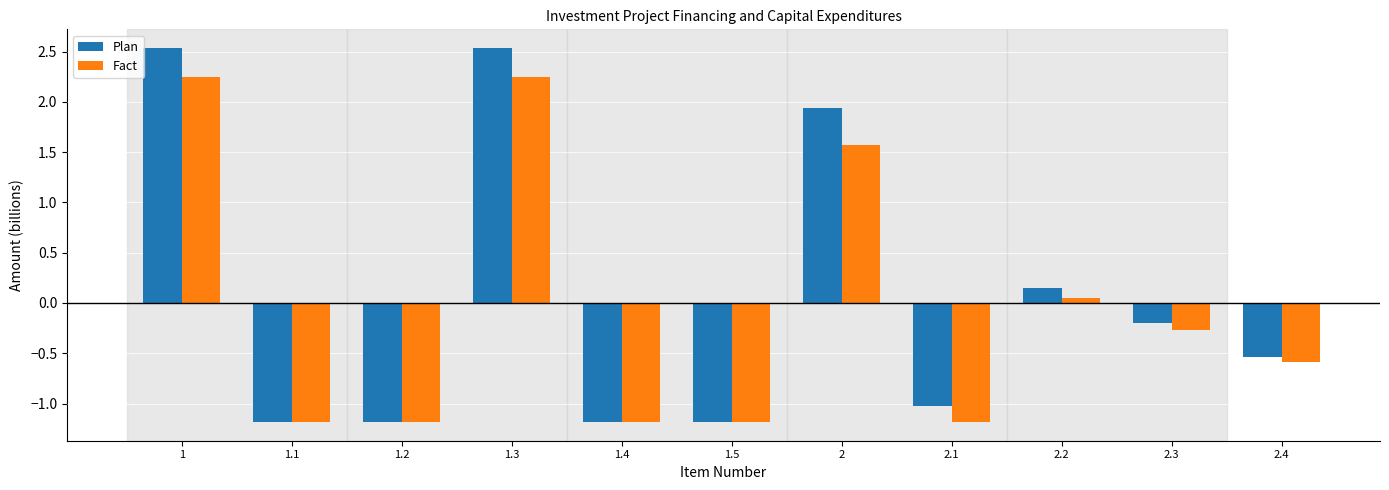

How many groups of bars are there?

11